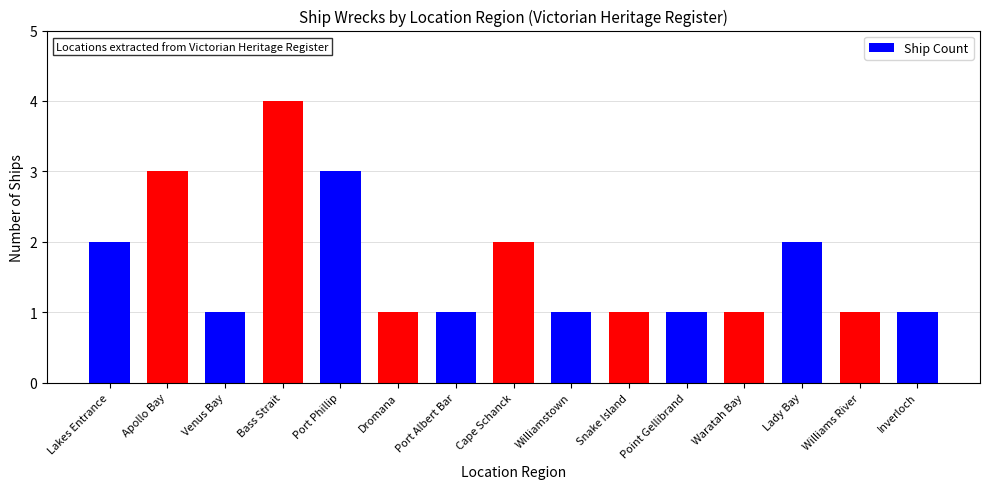

Reading right to left, what are all the values shown in this chart?

1	1	2	1	1	1	1	2	1	1	3	4	1	3	2